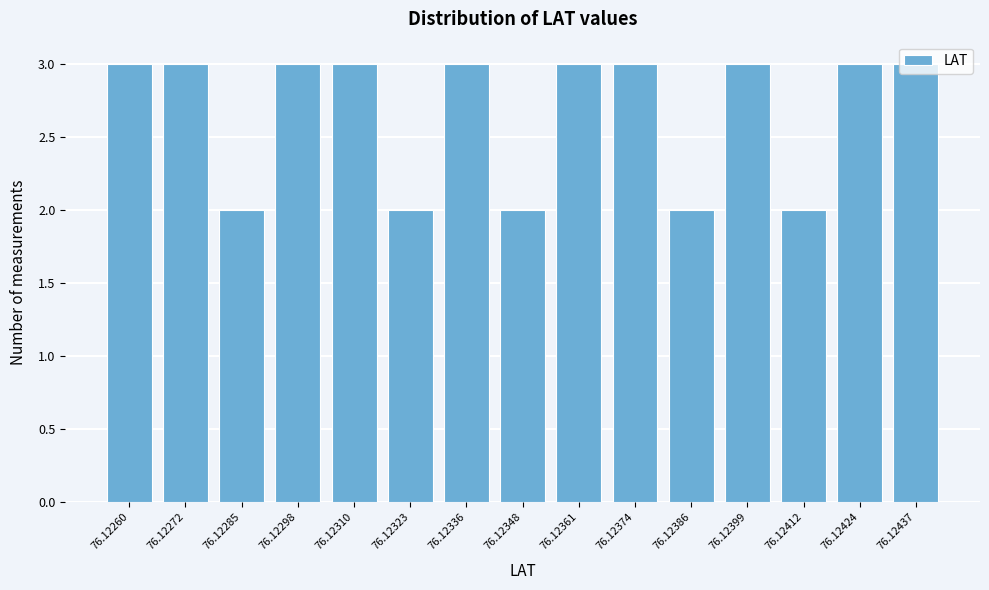

What is the maximum value shown in the chart?

3